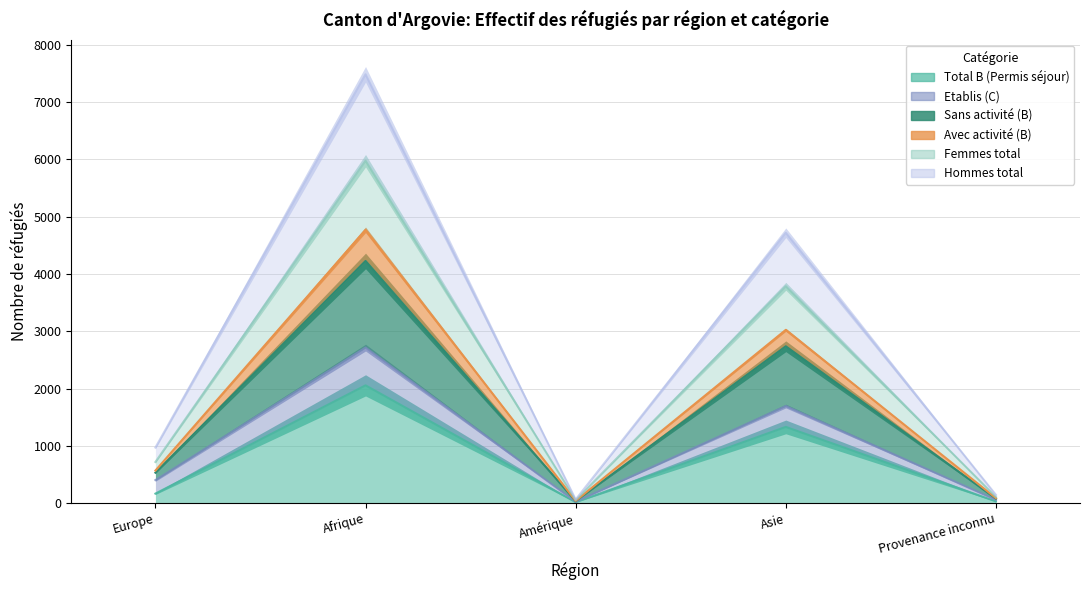

What is the label of the 4th point from the left?

Asie